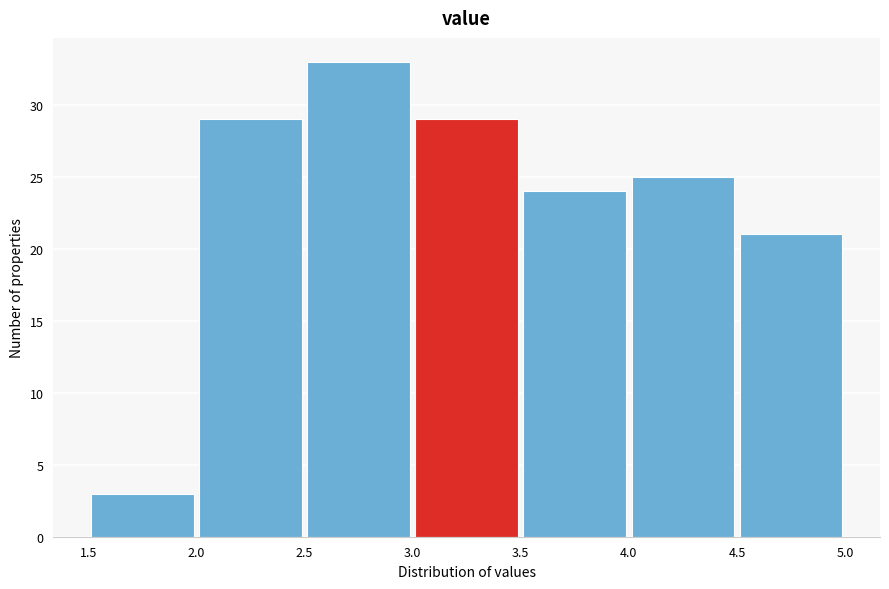

Reading left to right, transcribe this chart: for each bar, give the range it covers on the x-axis and its height. The values are not printed on the chart, so give them approximately, as read against the axis.

1.5 to 2.0: 3
2.0 to 2.5: 29
2.5 to 3.0: 33
3.0 to 3.5: 29
3.5 to 4.0: 24
4.0 to 4.5: 25
4.5 to 5.0: 21